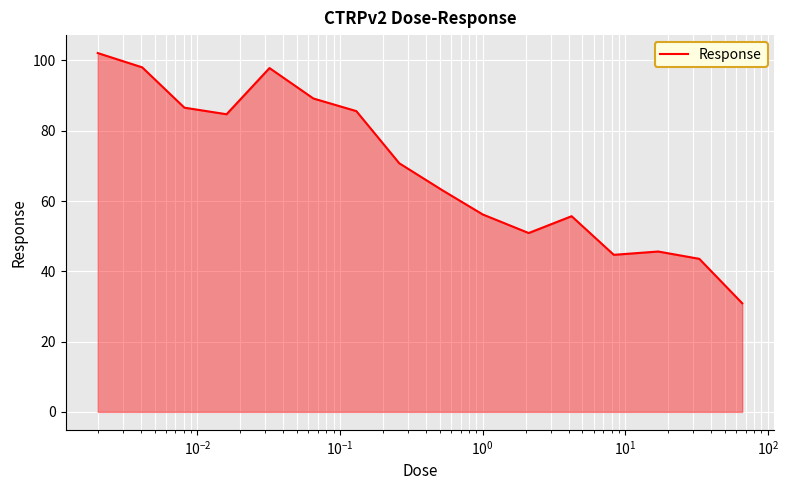

Count the number of data series in this chart.

1